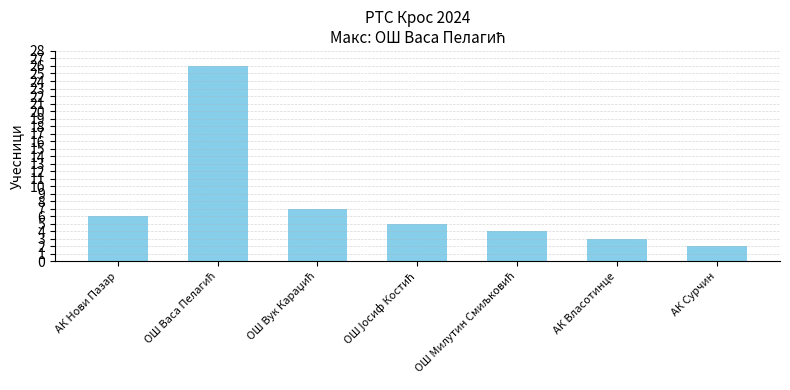

What is the sum of all values?

53